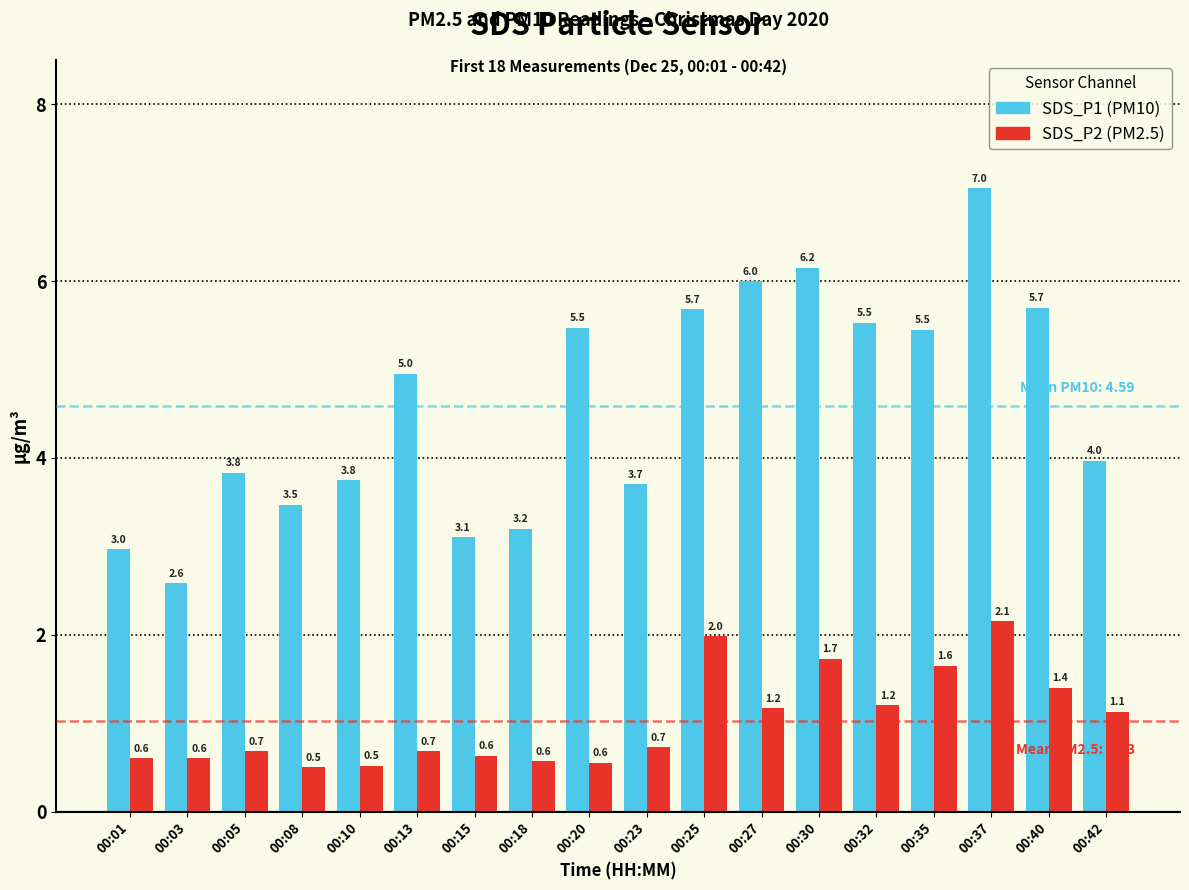

What are all the series names shown in the legend?

SDS_P1 (PM10), SDS_P2 (PM2.5)